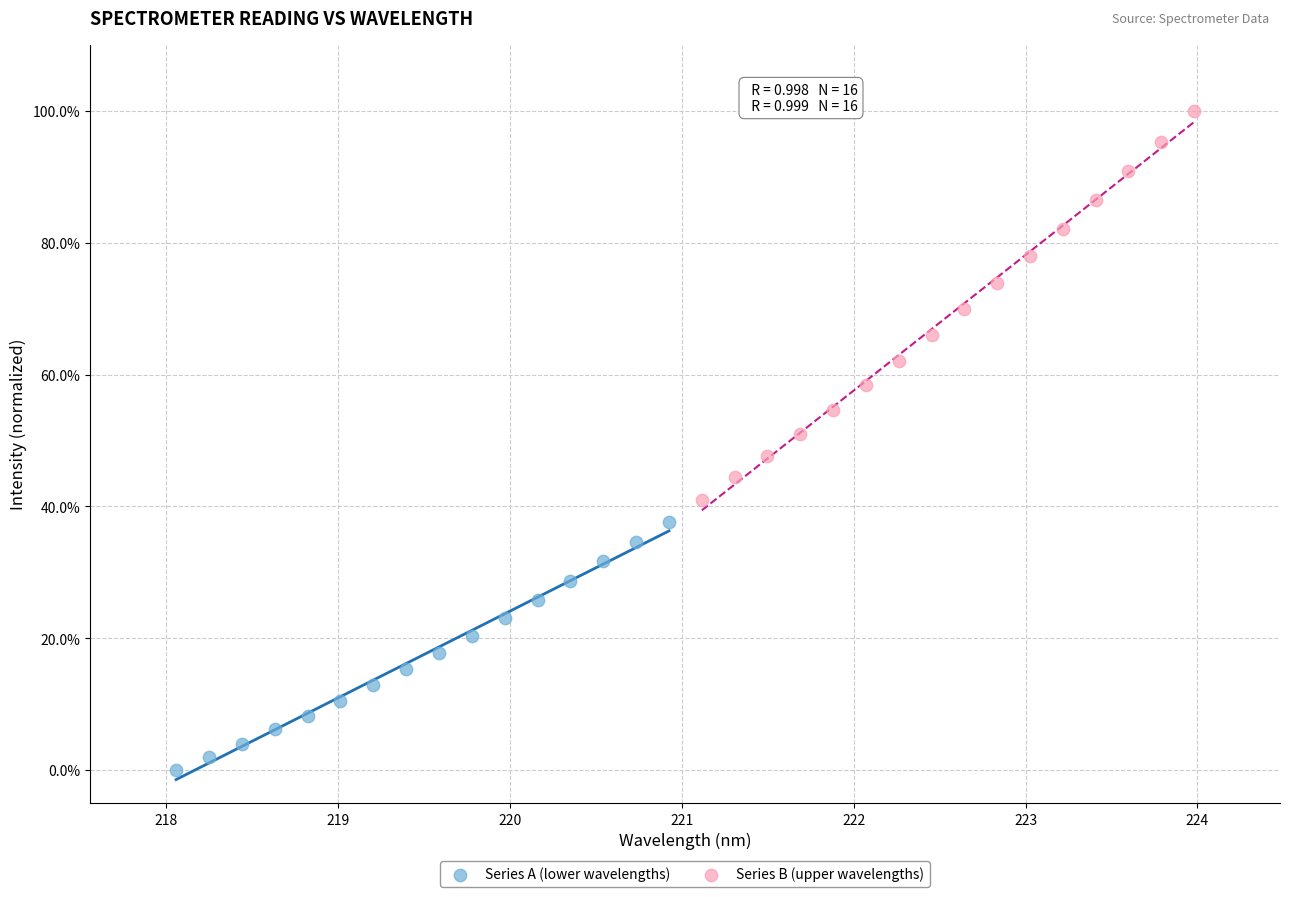

What are all the series names shown in the legend?

Series A (lower wavelengths), Series B (upper wavelengths)